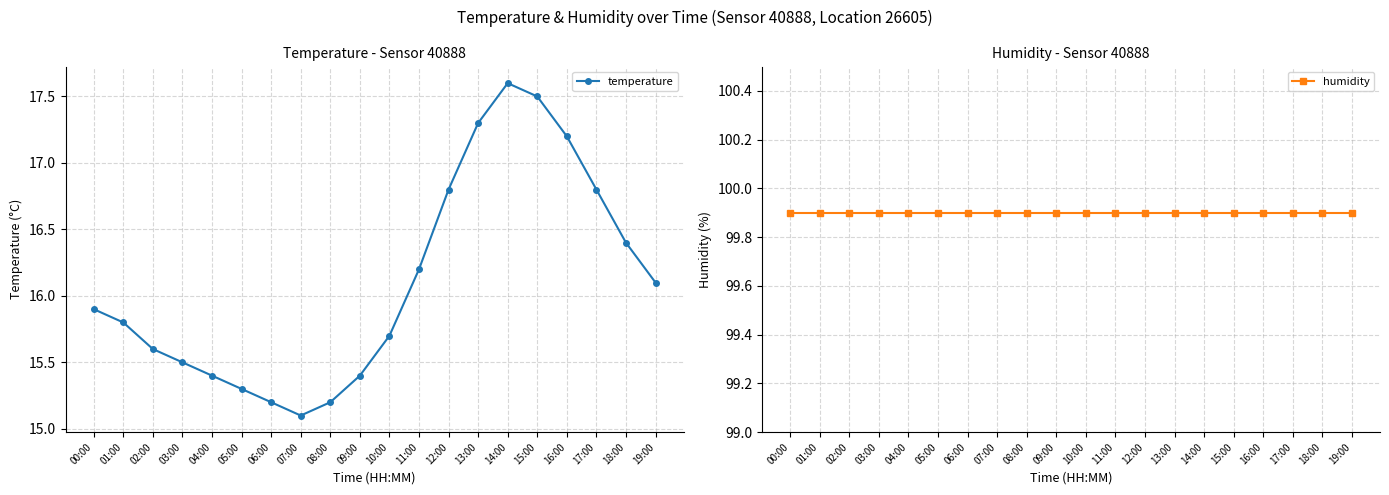

True or false: temperature has a value of 15.6 at 02:00.

True